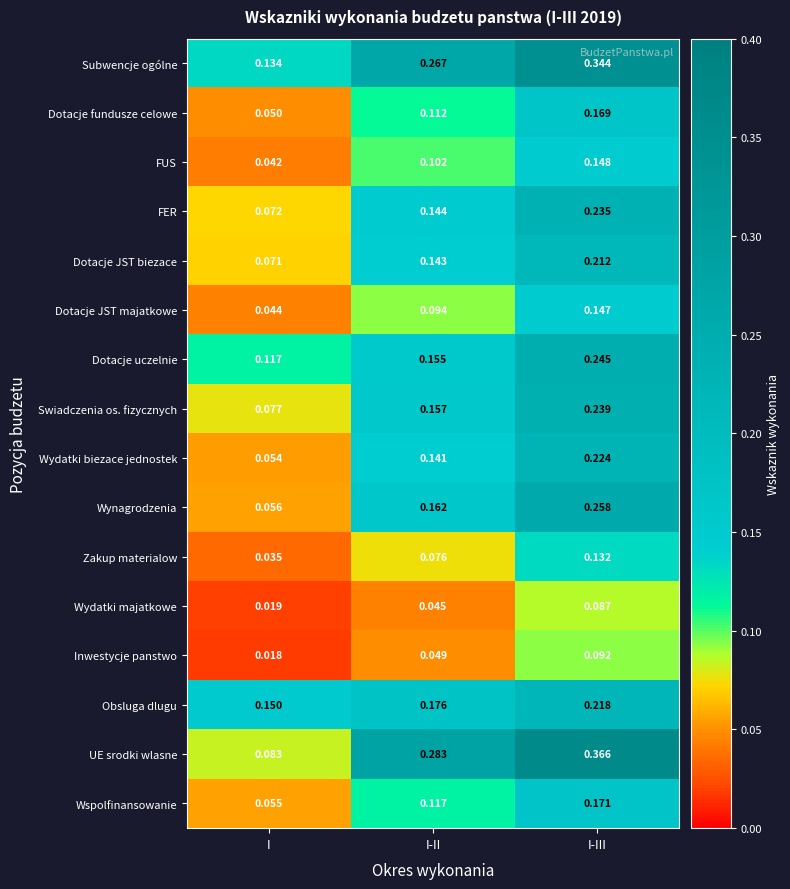

Which series has the largest total across all categories?

Subwencje ogólne